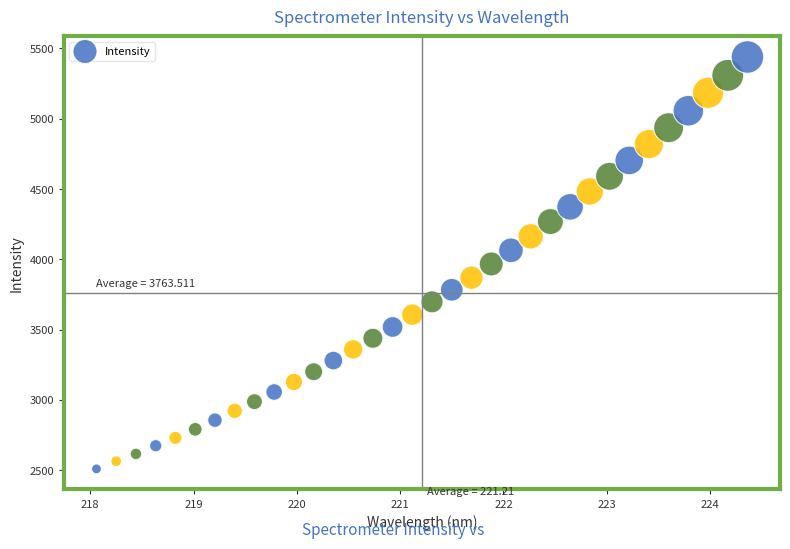

What is the range of Y values (max minus min)?

2929.6